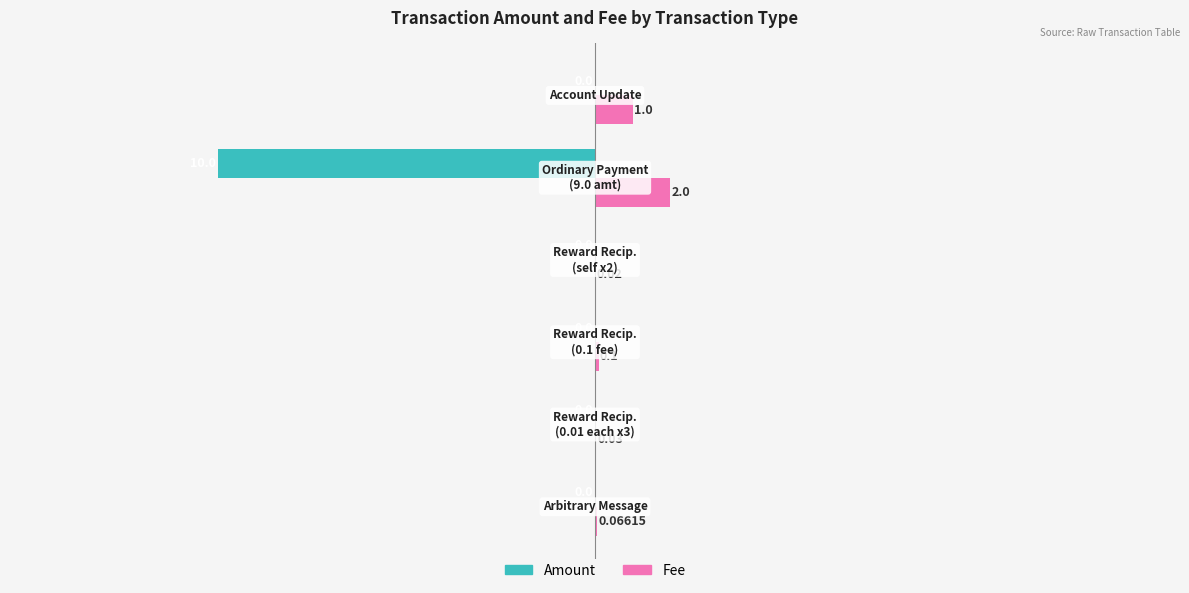

Which series has the largest total across all categories?

Fee